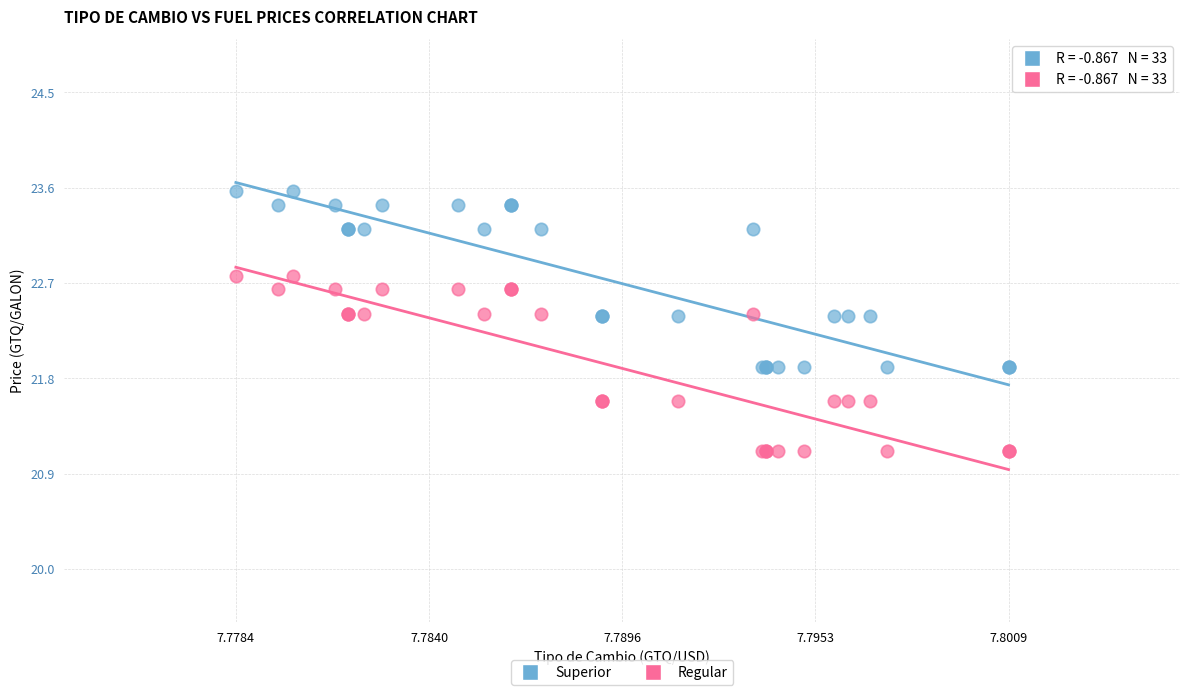

Which series contains the lowest Y value?

Regular